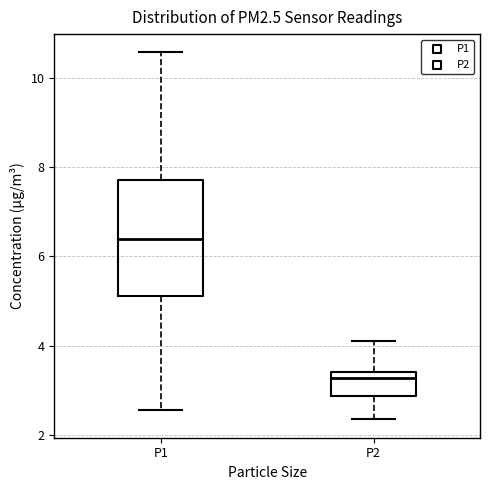

Reading left to right, transcribe this box plot: for each box, give where its median line is, the range the box spans, and where its two whiskers end, as read against the y-axis. The values are not printed on the chart, so give them approximately, as read against the axis.

P1: median 6.4, box 5.2 to 7.8, whiskers 2.6 to 10.6
P2: median 3.2, box 2.8 to 3.4, whiskers 2.4 to 4.2